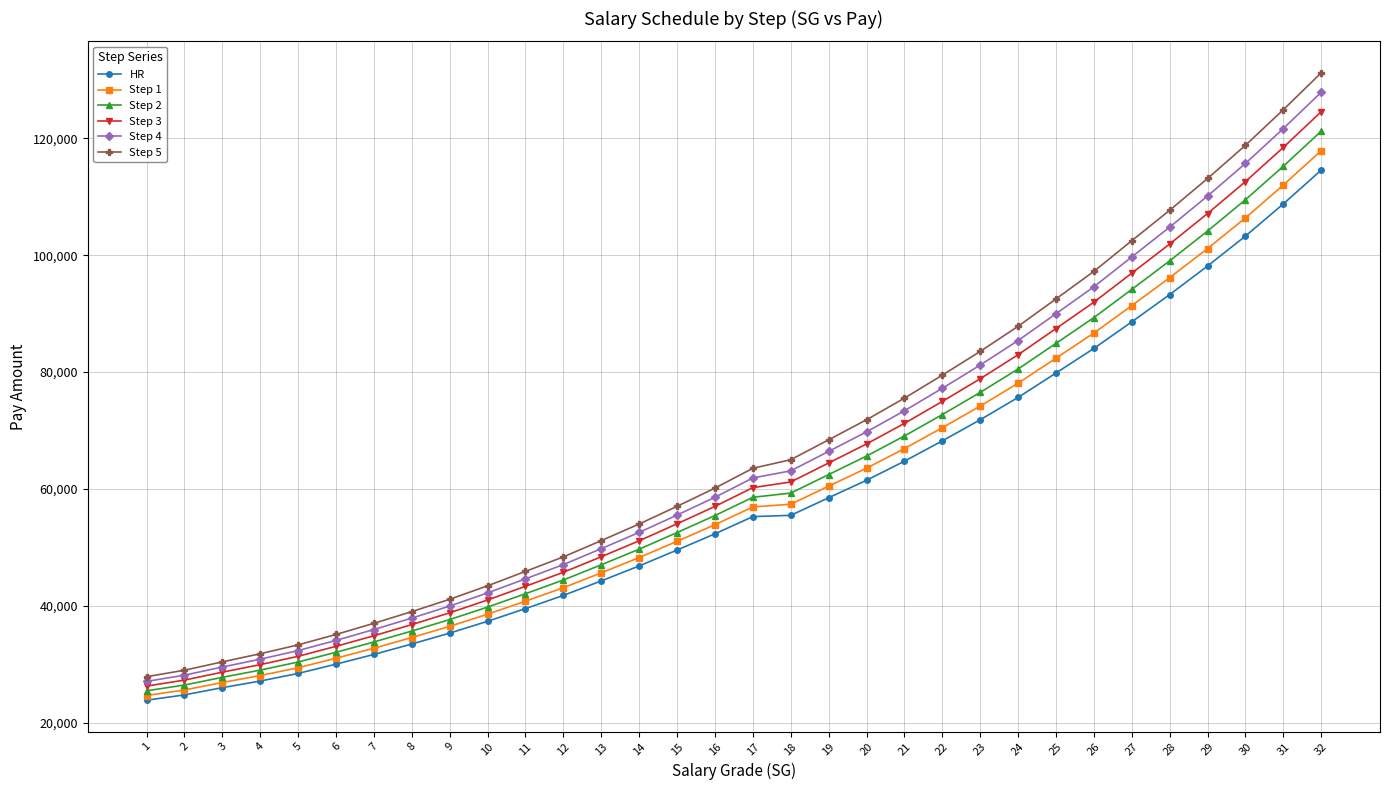

At which category is the sum across all series the highest?

32